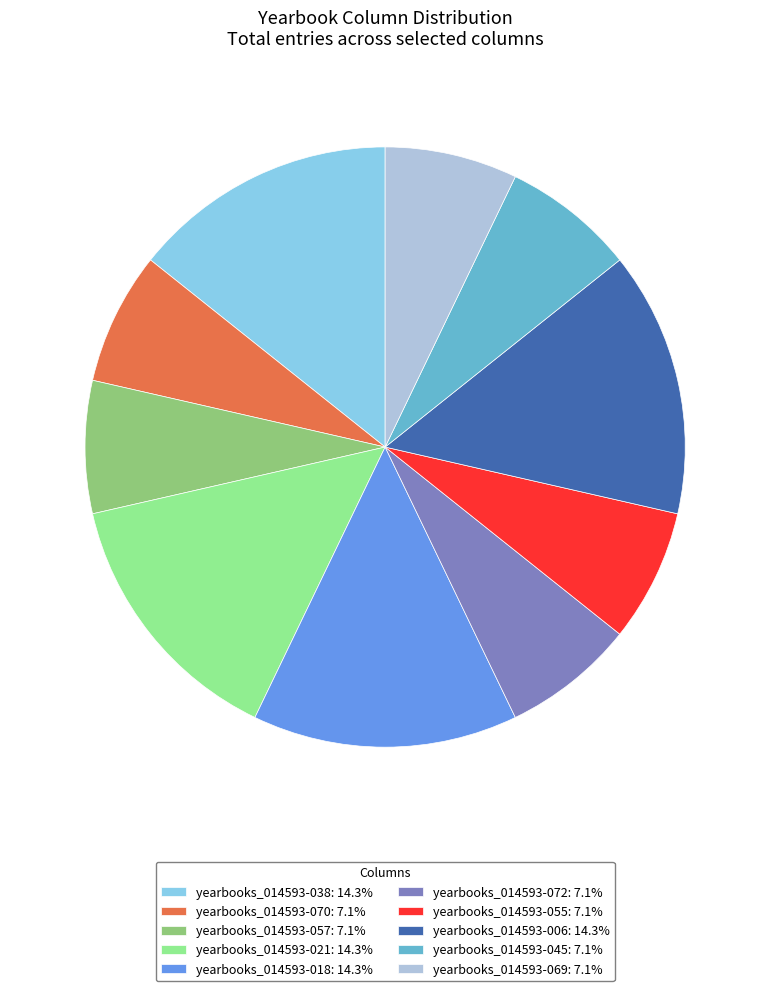

What is the ratio of the value at yearbooks_014593-038: 14.3% to the value at yearbooks_014593-069: 7.1%?

2.0